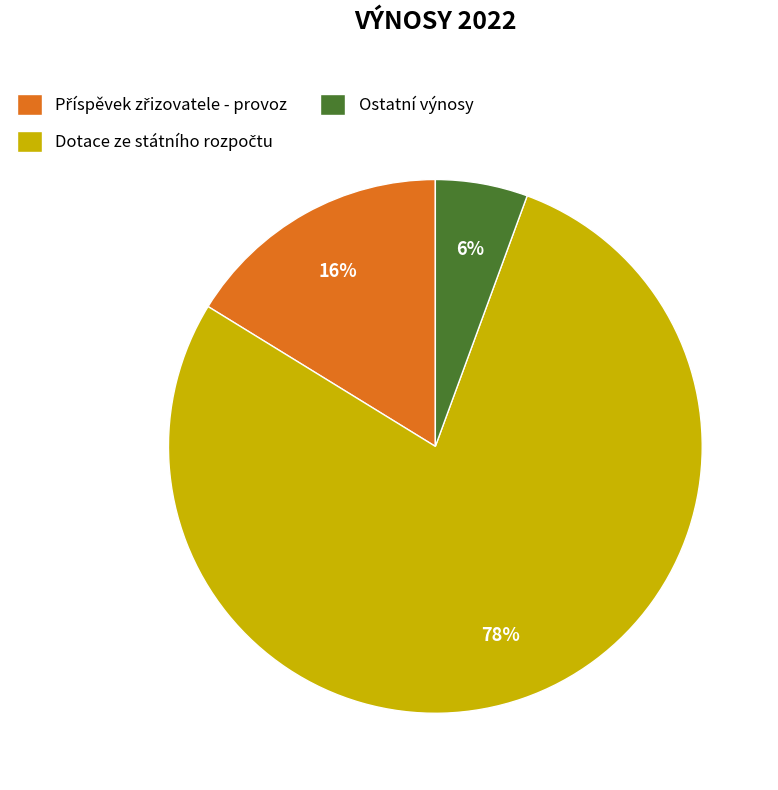

To the nearest percent, what portion does Ostatní výnosy represent?

6%